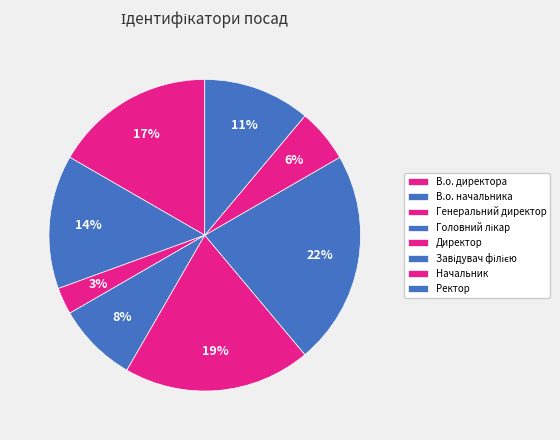

How much of the chart is everything except В.о. начальника?

86.1%